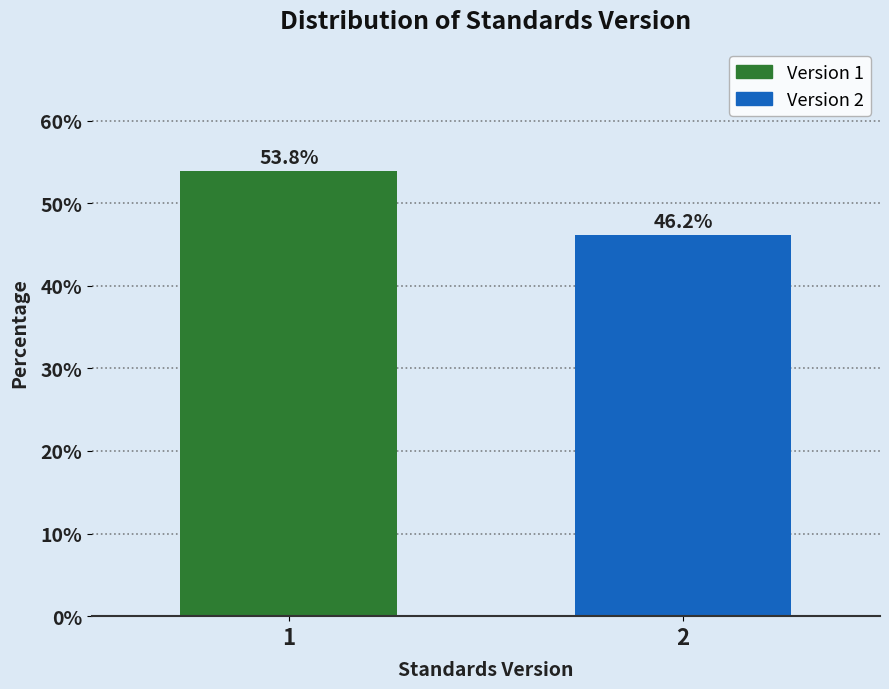

Reading left to right, what are all the values shown in this chart?

53.8	46.2